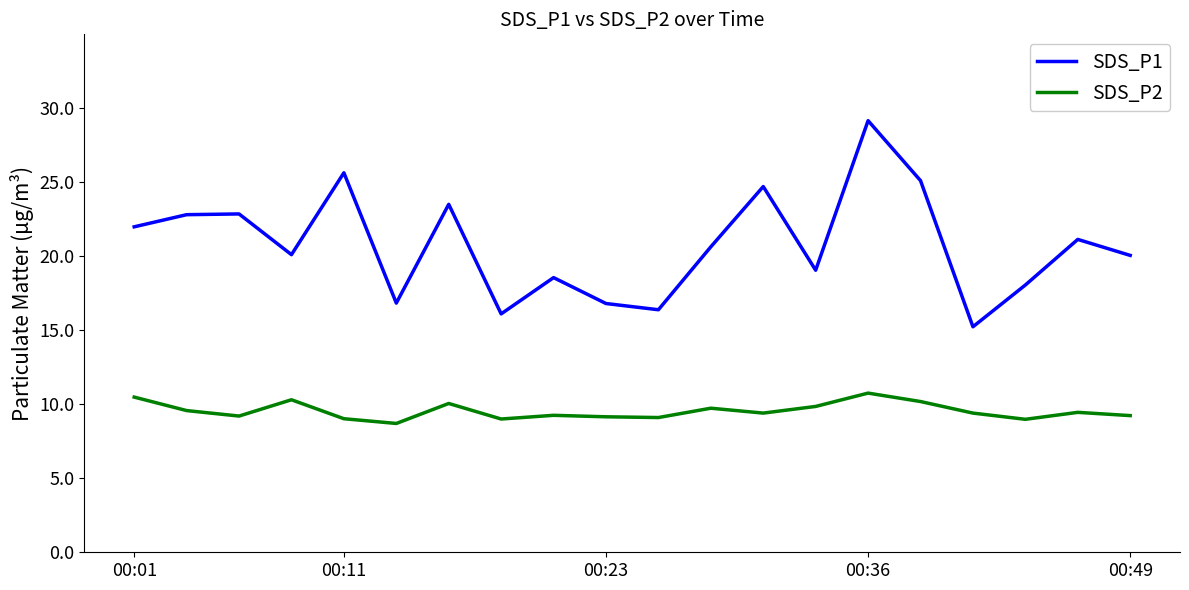

True or false: SDS_P1 and SDS_P2 intersect in this chart.

False